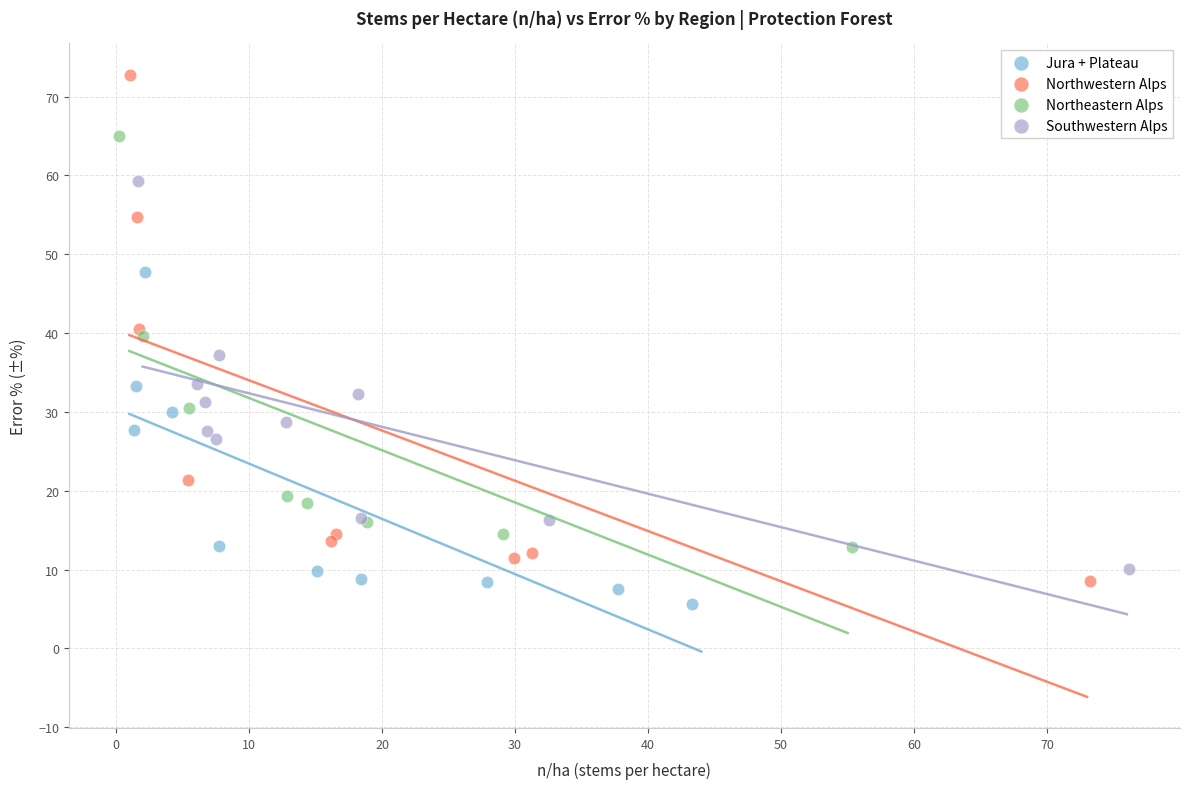

Which series reaches the maximum Y coordinate?

Northwestern Alps